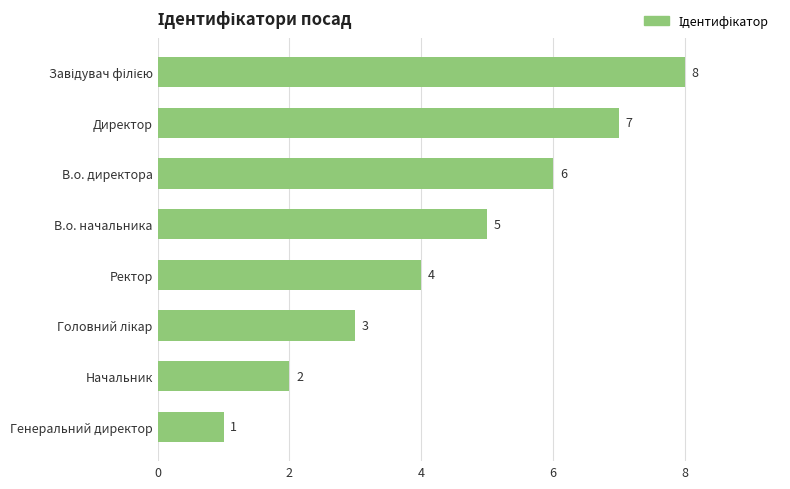

What is the difference between the maximum and second lowest values?

6